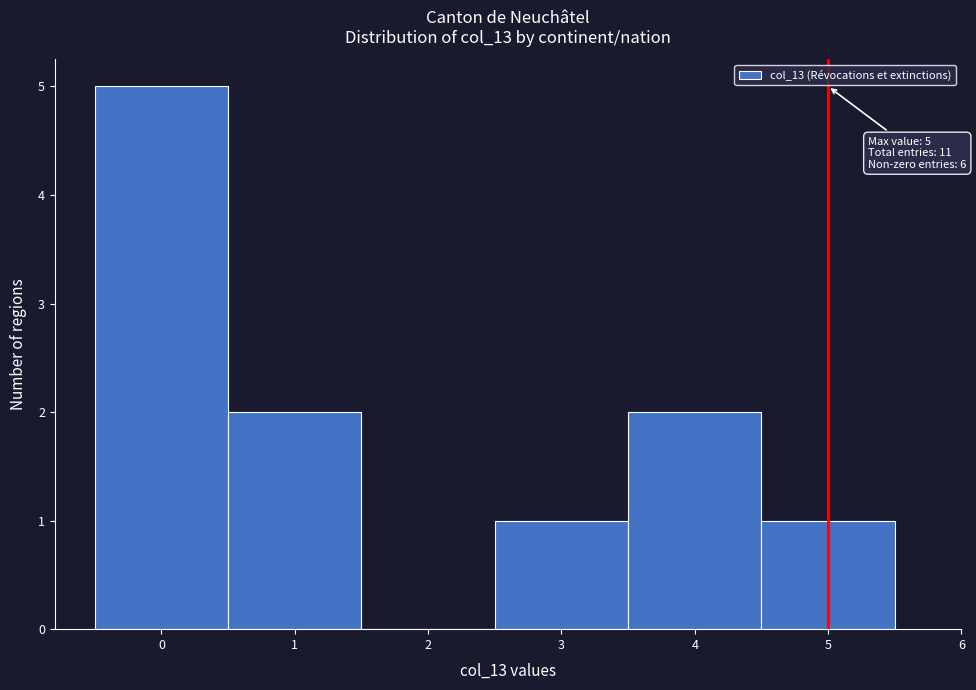

Which range on the x-axis has the tallest bar?

-0.5 to 0.5